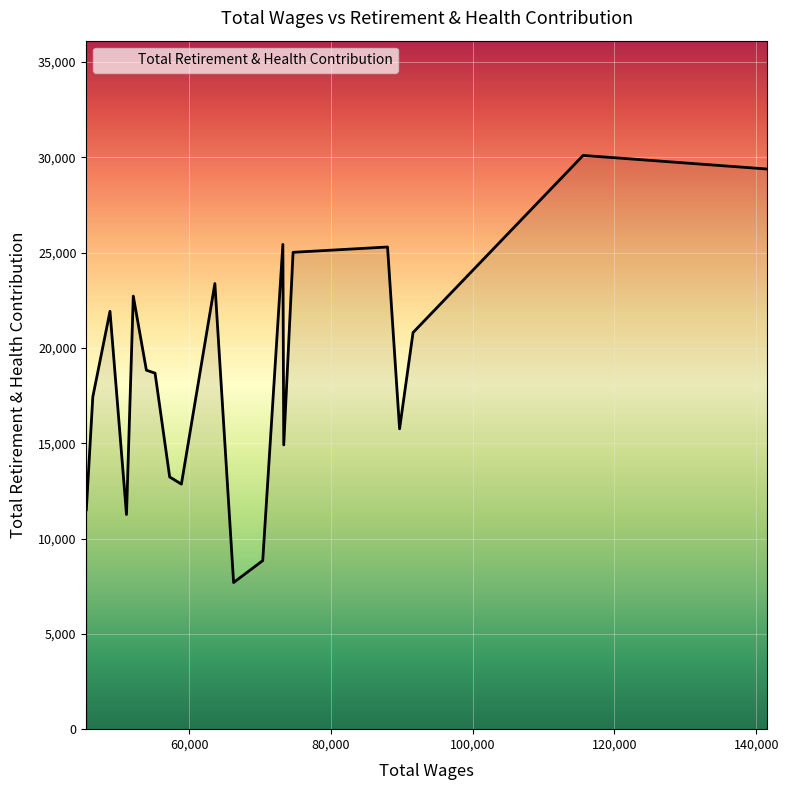

What is the maximum value shown in the chart?

30097